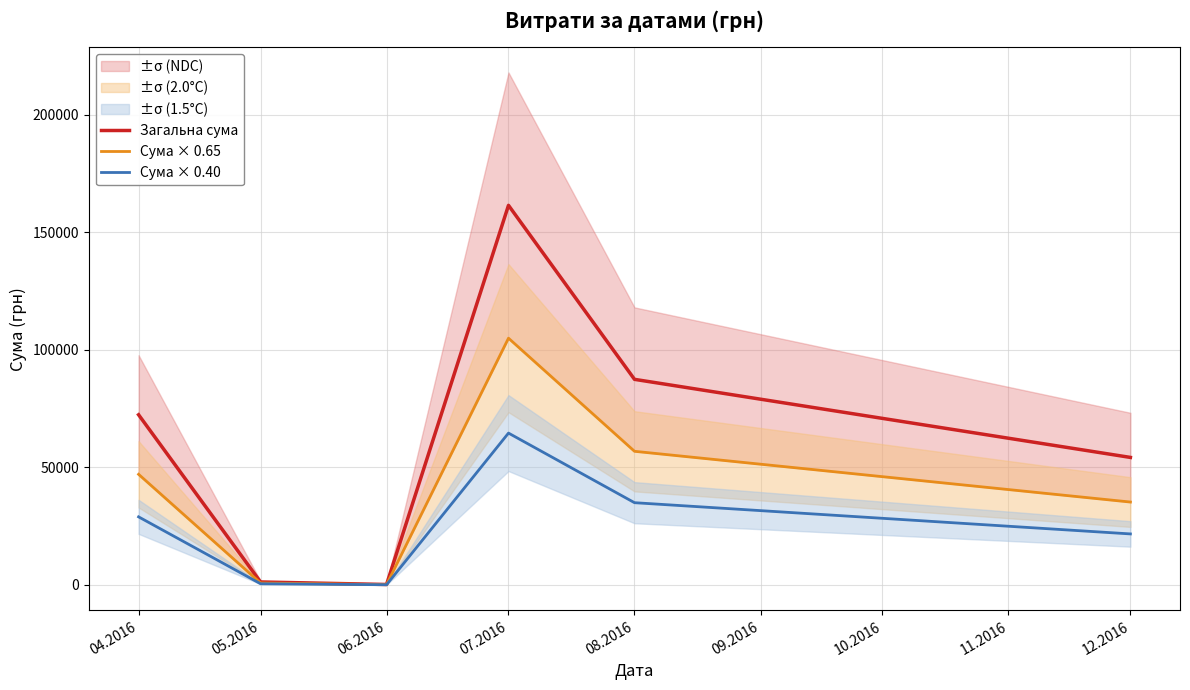

How many values in the Сума × 0.40 series exceed 28962?

3